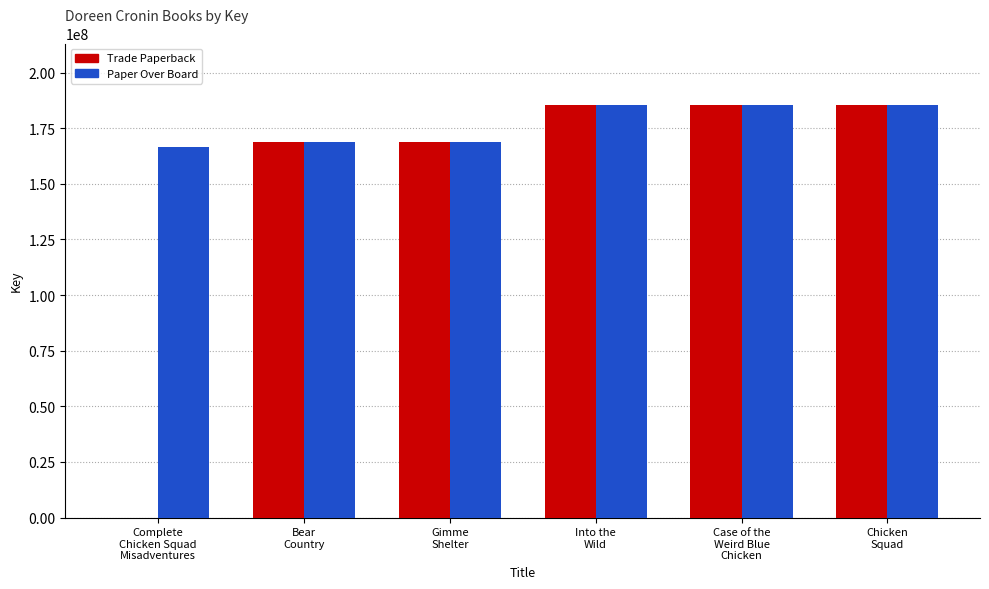

What is the total value across all series at Gimme
Shelter?

337719840